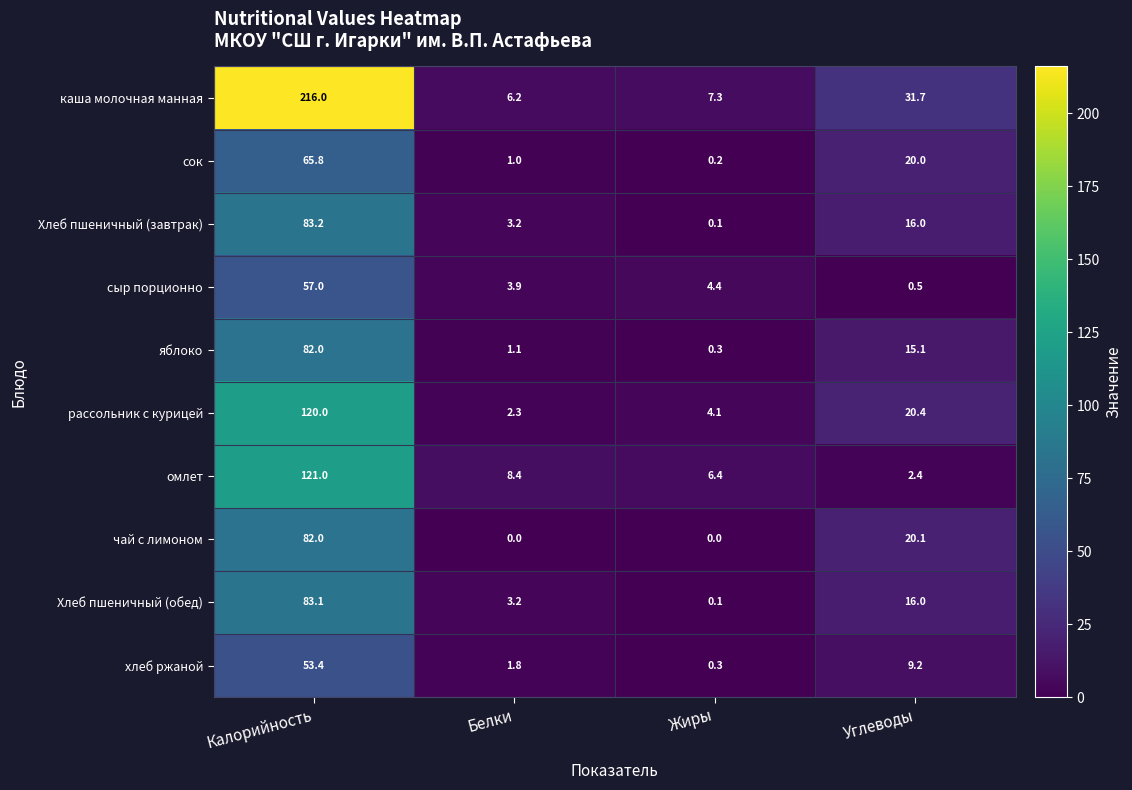

The Хлеб пшеничный (обед) series shows 83.1 at Калорийность. True or false?

True